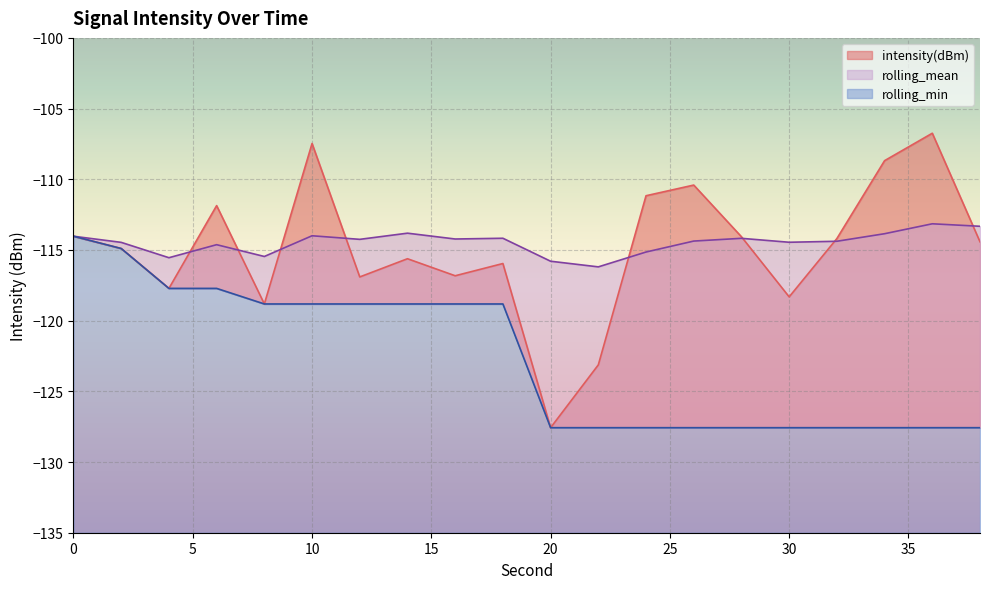

Reading left to right, list all the values displayed in this chart.

intensity(dBm): 0=-114.0	2=-114.9	4=-117.7	6=-111.9	8=-118.8	10=-107.5	12=-116.9	14=-115.6	16=-116.8	18=-116.0	20=-127.6	22=-123.1	24=-111.2	26=-110.4	28=-114.1	30=-118.3	32=-114.2	34=-108.7	36=-106.7	38=-114.4
rolling_mean: 0=-114.0	2=-114.5	4=-115.5	6=-114.6	8=-115.5	10=-114.0	12=-114.2	14=-113.8	16=-114.2	18=-114.2	20=-115.8	22=-116.2	24=-115.1	26=-114.4	28=-114.2	30=-114.5	32=-114.4	34=-113.9	36=-113.1	38=-113.3
rolling_min: 0=-114.0	2=-114.9	4=-117.7	6=-117.7	8=-118.8	10=-118.8	12=-118.8	14=-118.8	16=-118.8	18=-118.8	20=-127.6	22=-127.6	24=-127.6	26=-127.6	28=-127.6	30=-127.6	32=-127.6	34=-127.6	36=-127.6	38=-127.6